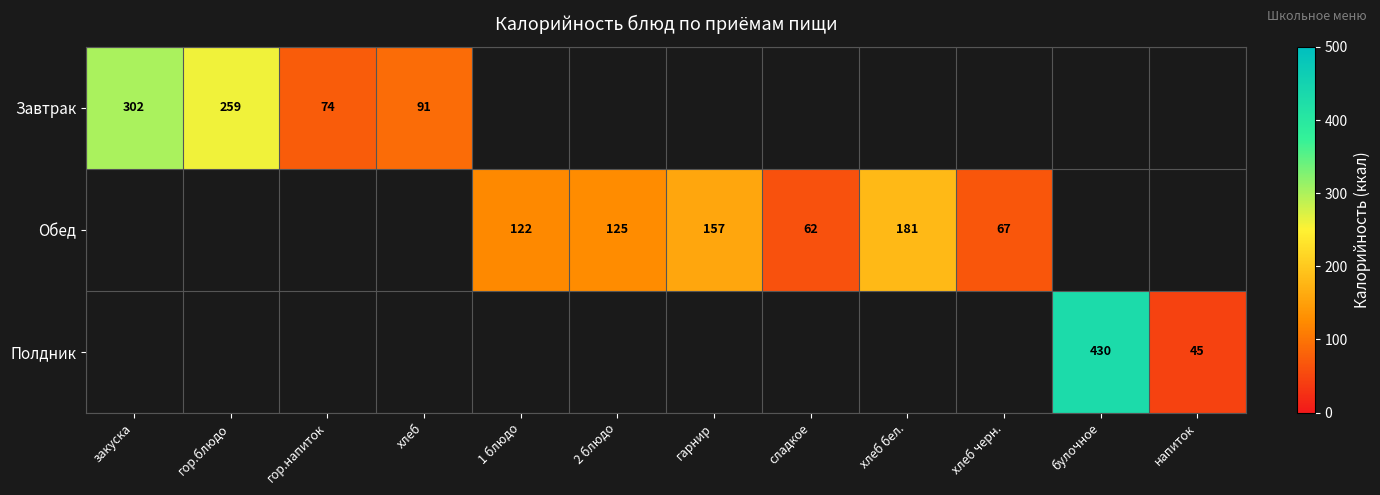

The Обед series shows 157 at гарнир. True or false?

True